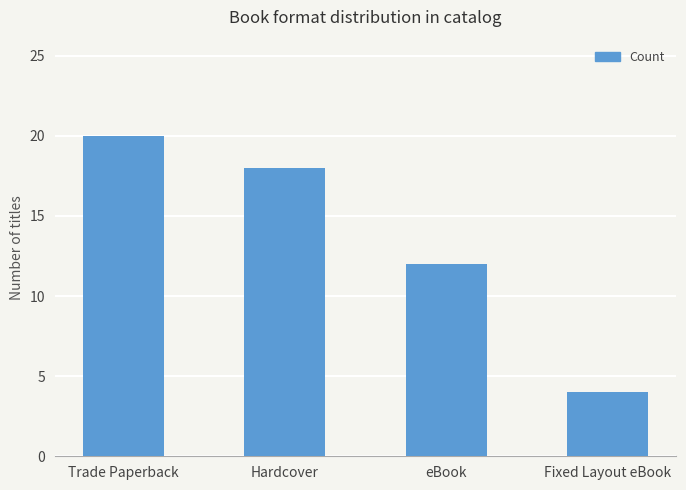

What is the change in value from Hardcover to eBook?

-6